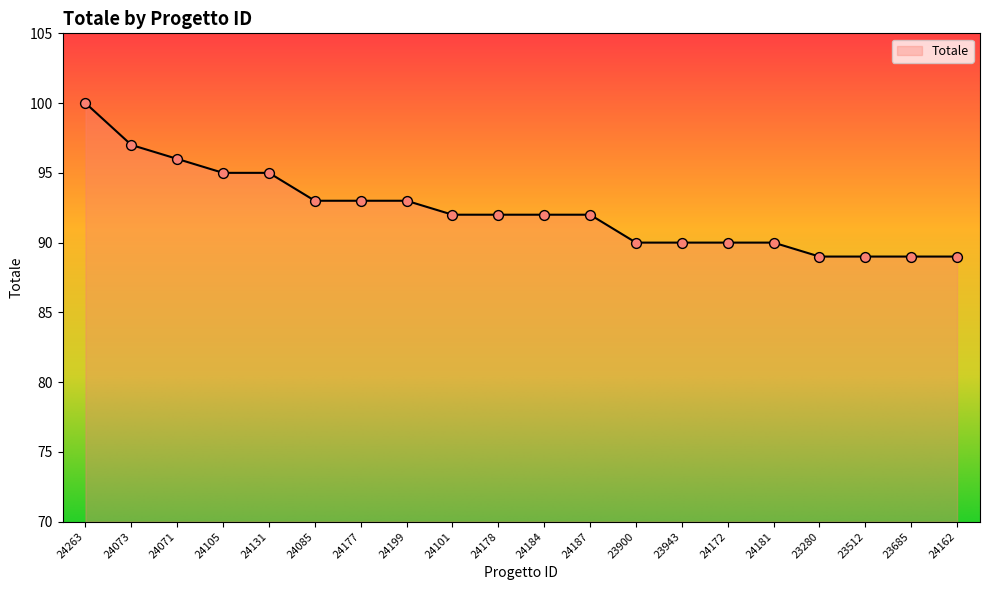

What is the change in value from 24177 to 24172?

-3